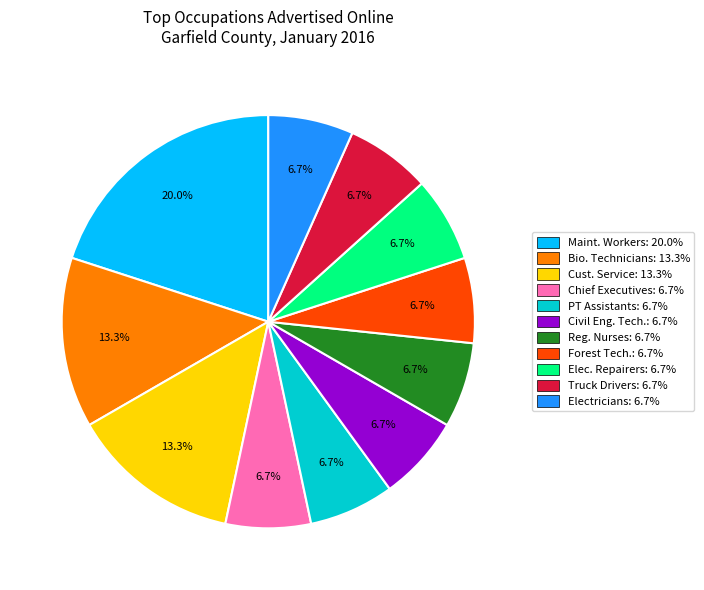

Which category has the biggest portion of the pie?

Maint. Workers: 20.0%